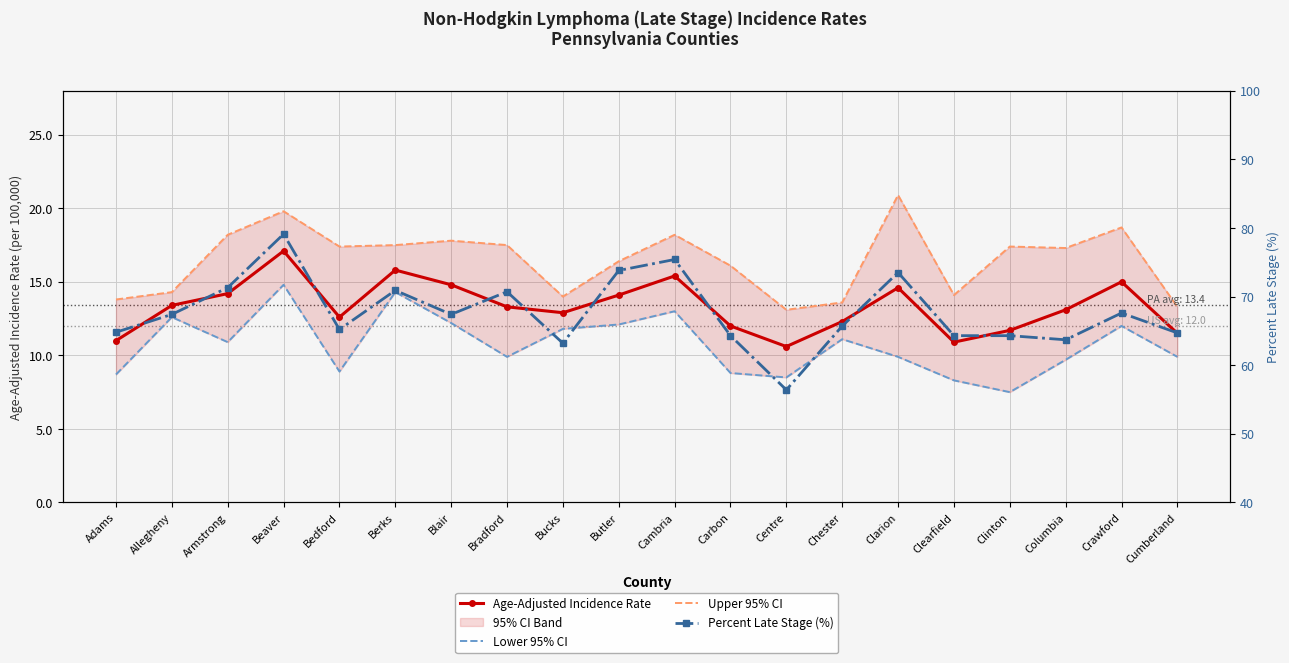

True or false: Age-Adjusted Incidence Rate and Lower 95% CI intersect in this chart.

False